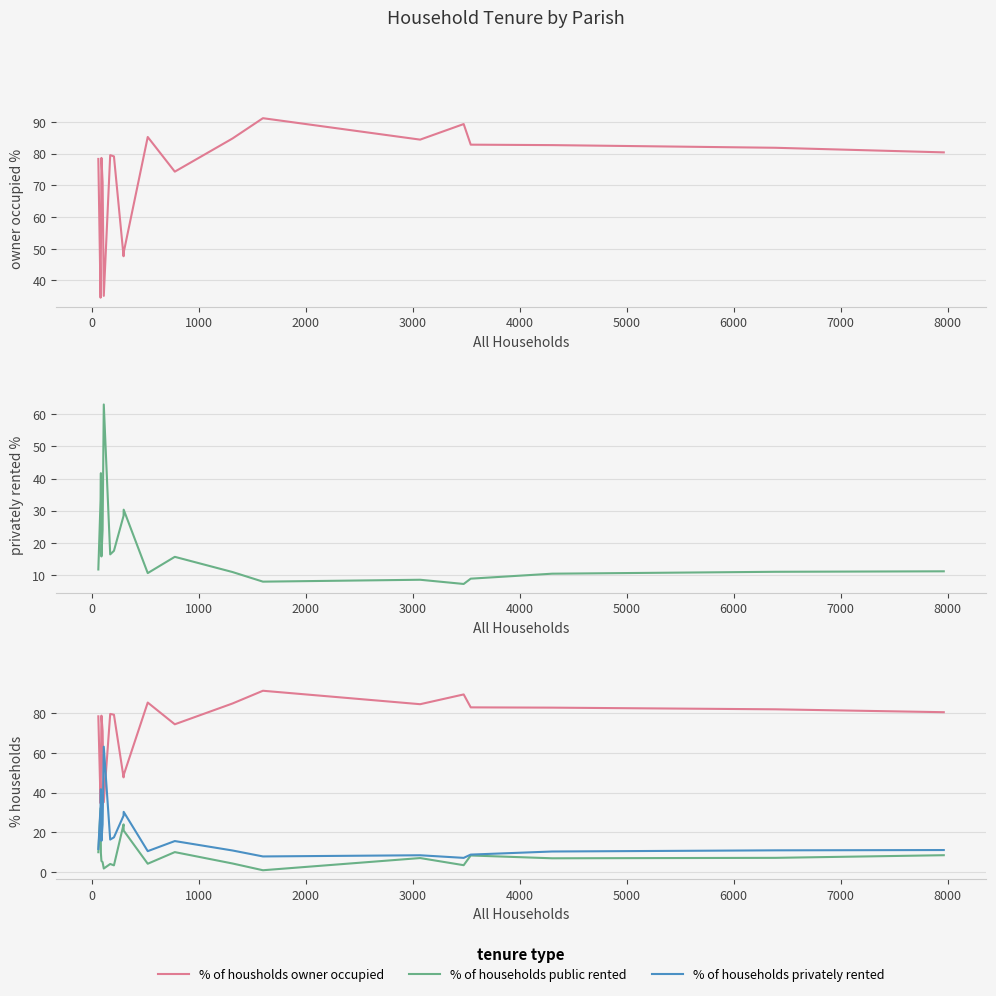

Rank the series by their maximum value, from lowest to highest.

% of households public rented, % of households privately rented, % of housholds owner occupied